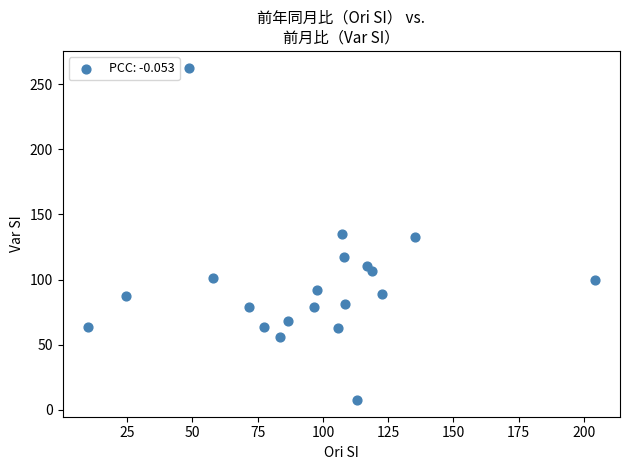

What is the range of X values (max minus min)?

194.2